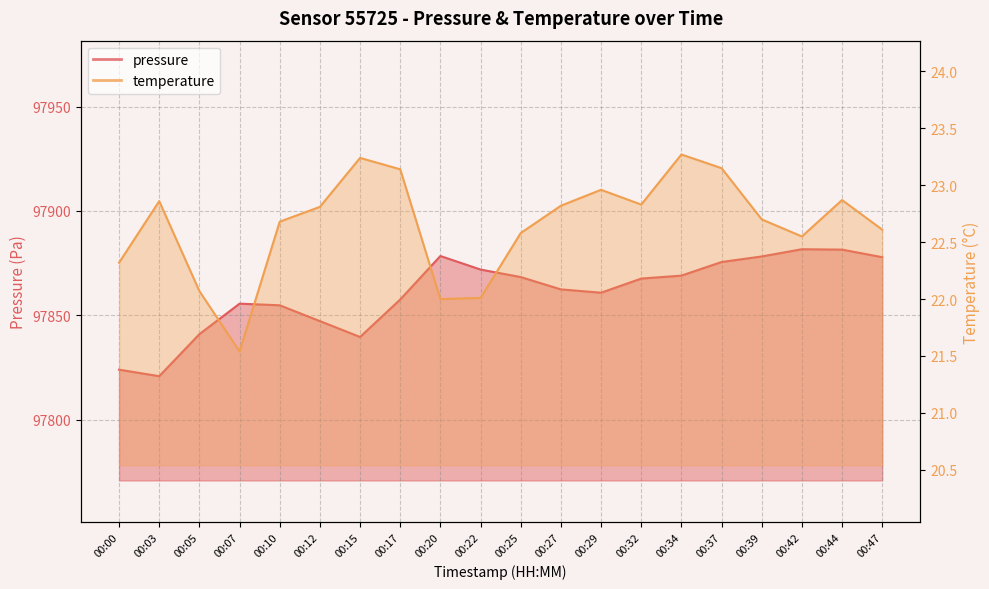

What are all the series names shown in the legend?

pressure, temperature